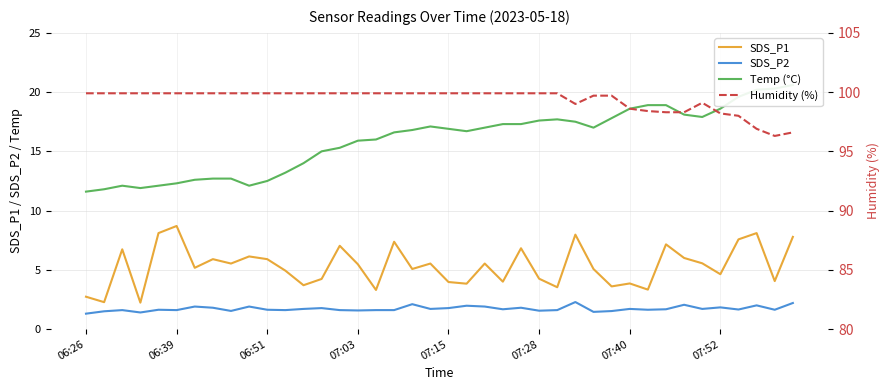

Which category has the highest value in the SDS_P1 series?

06:39